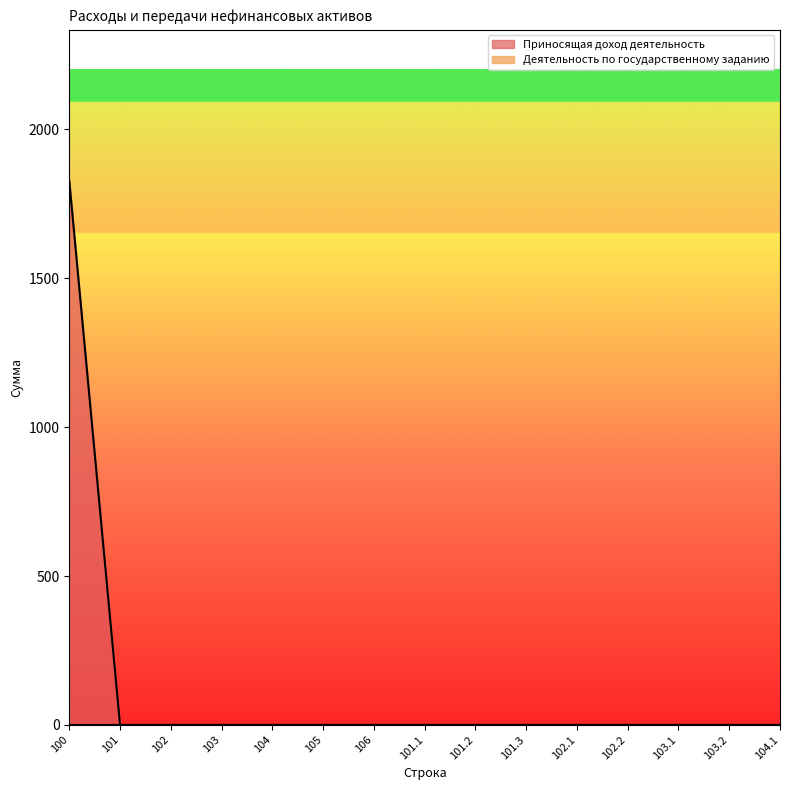

What is the average value?

121.8